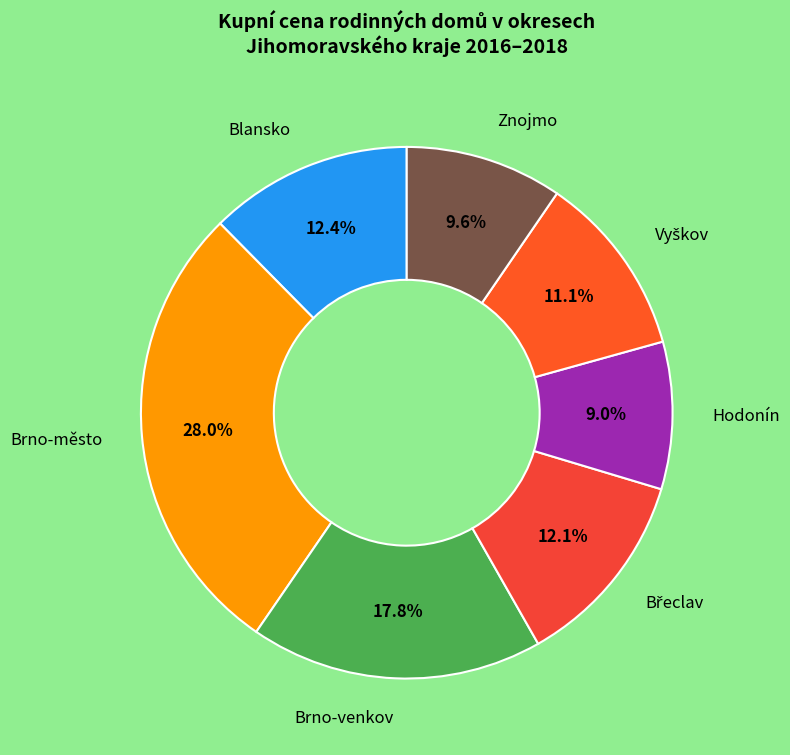

What percentage is NOT represented by Znojmo?

90.4%